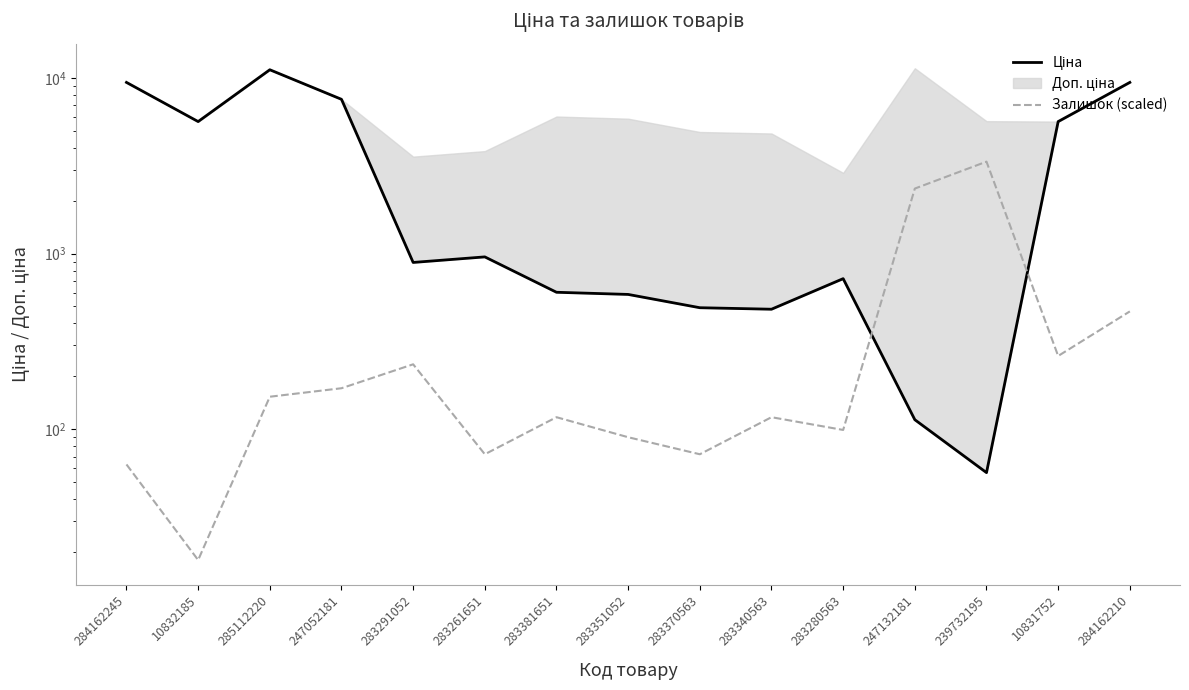

Does the chart display data point markers on the line(s)?

No